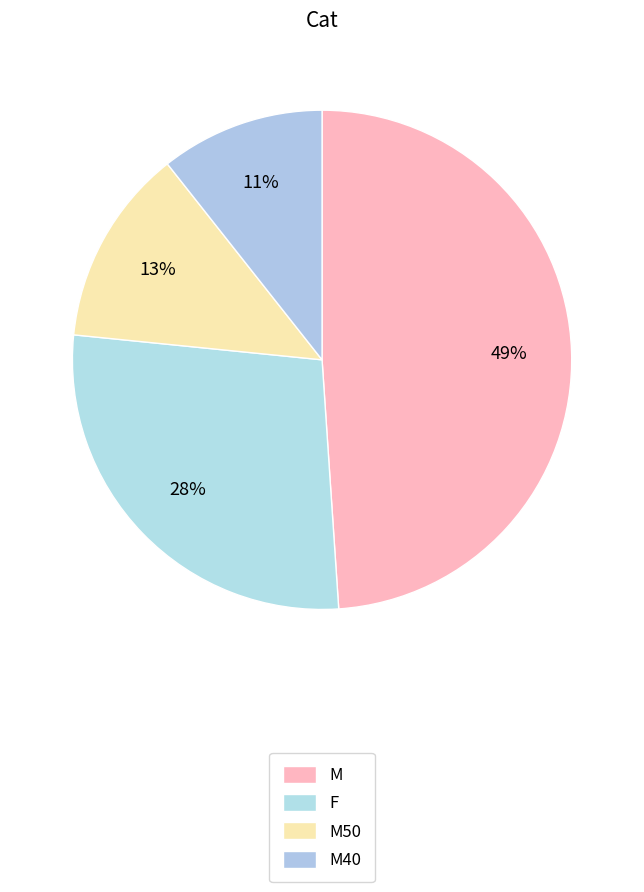

Does any single category account for the majority?

No